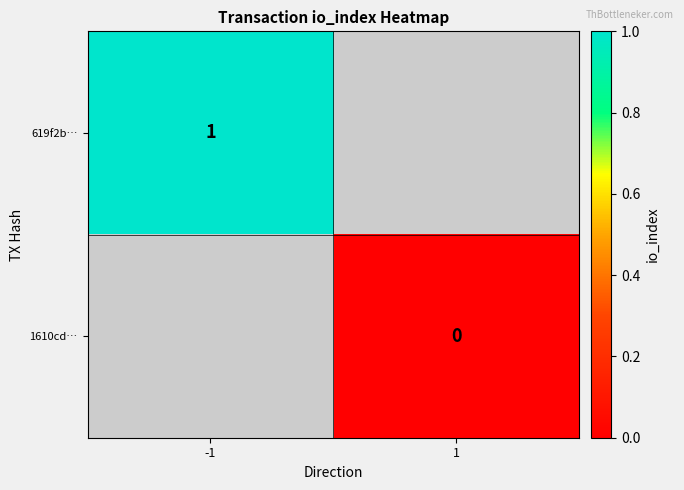

The value of 619f2b… at -1 is 1. True or false?

True